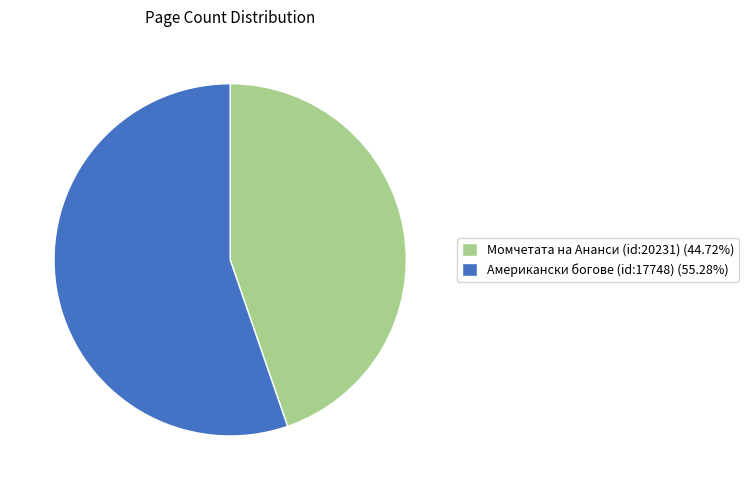

Is Американски богове the majority of the pie?

Yes